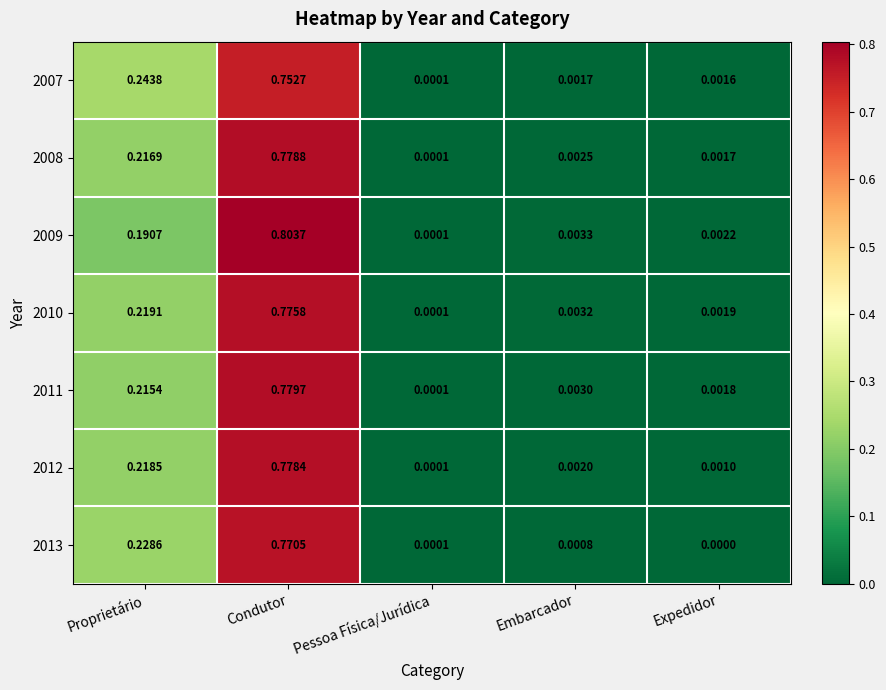

At which category is the sum across all series the highest?

Condutor